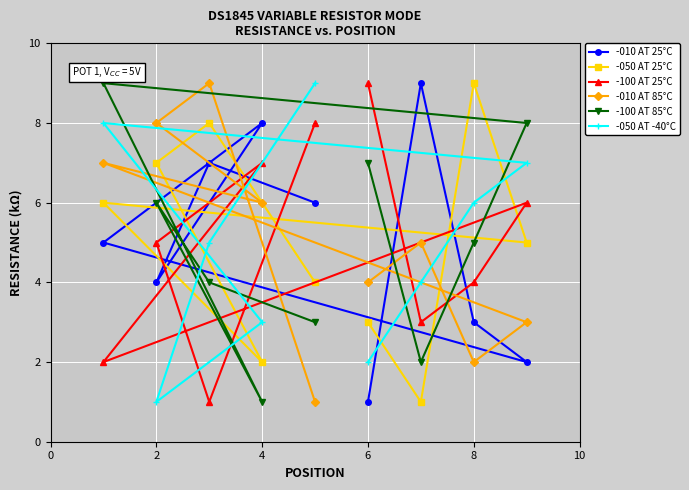

The -010 AT 85°C series shows 4 at 6. True or false?

True